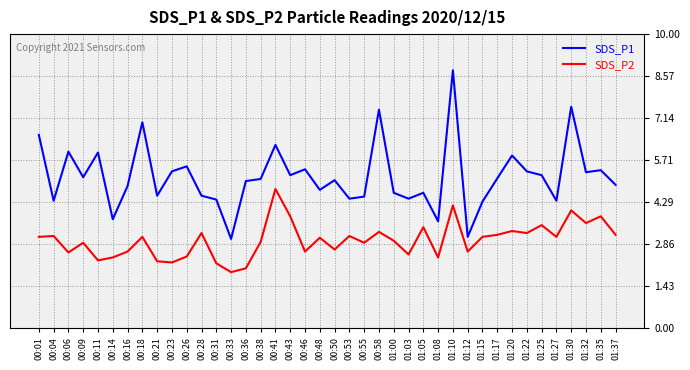

What position from the right is 00:50?

20